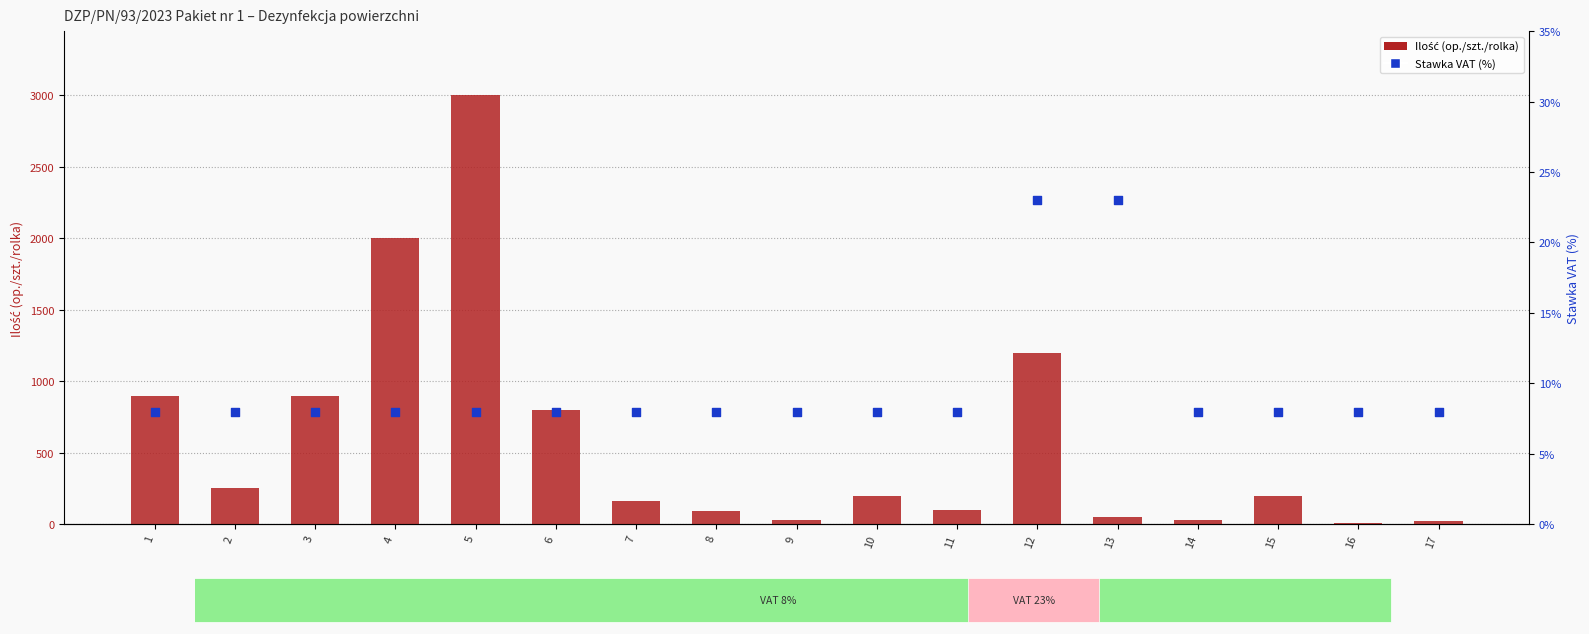

Which series has the widest spread of Y values?

Ilość (op./szt./rolka)